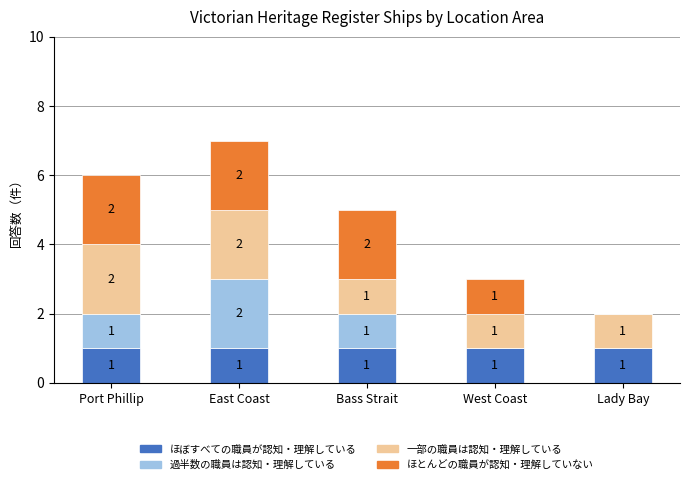

What is the total value across all series at West Coast?

3